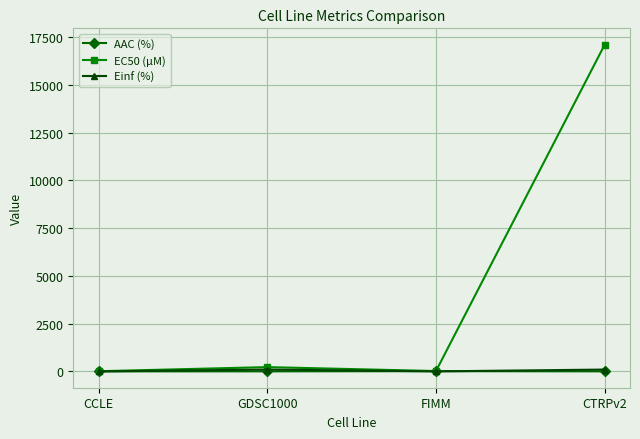

At how many categories does at least one series exceed 5963?

1